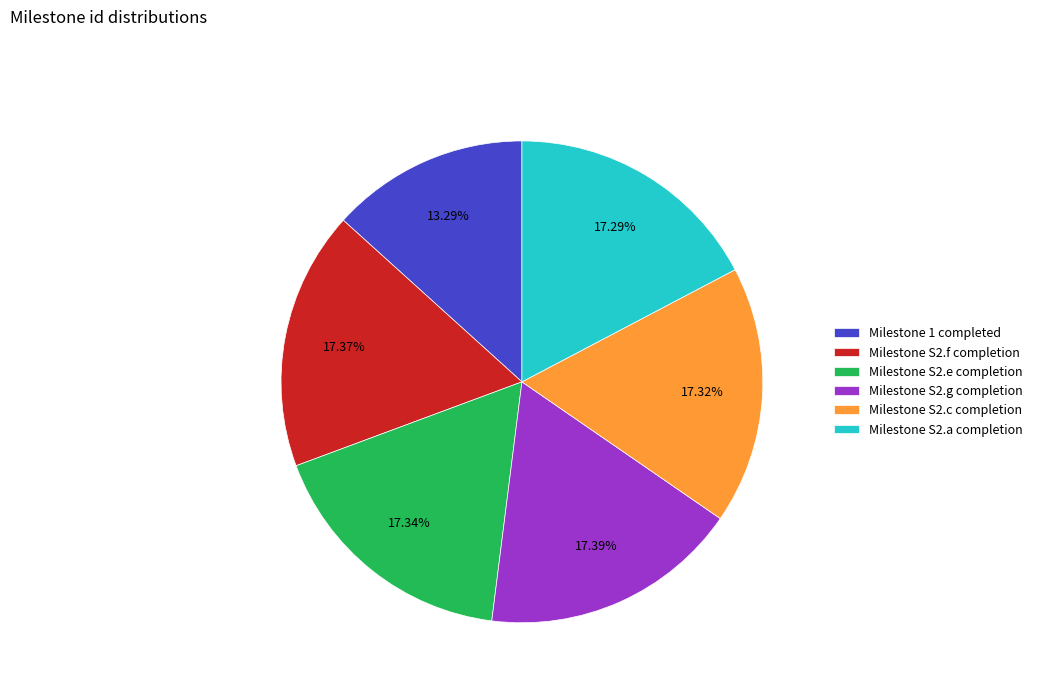

To the nearest percent, what is the difference between the largest and smallest slice percentages?

4%